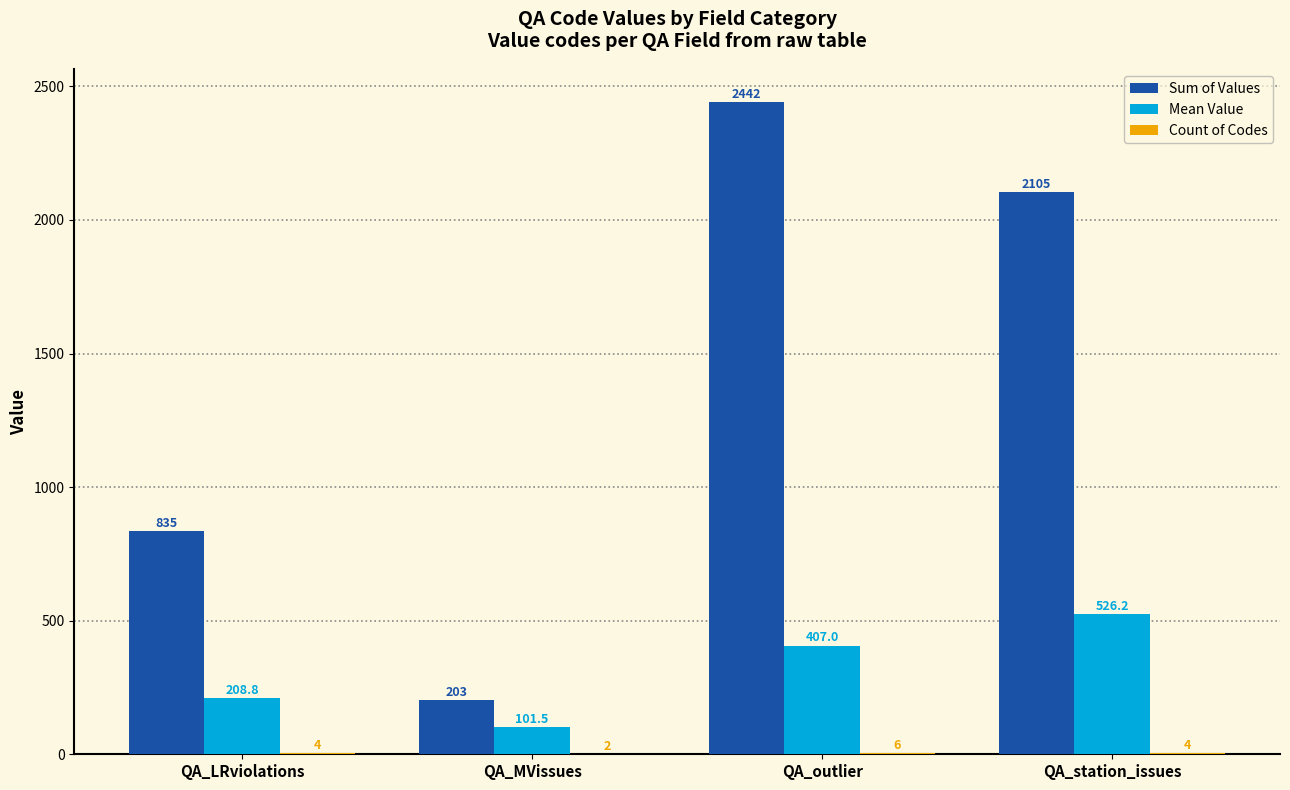

What is the approximate value of Sum of Values at QA_outlier?

2442.0